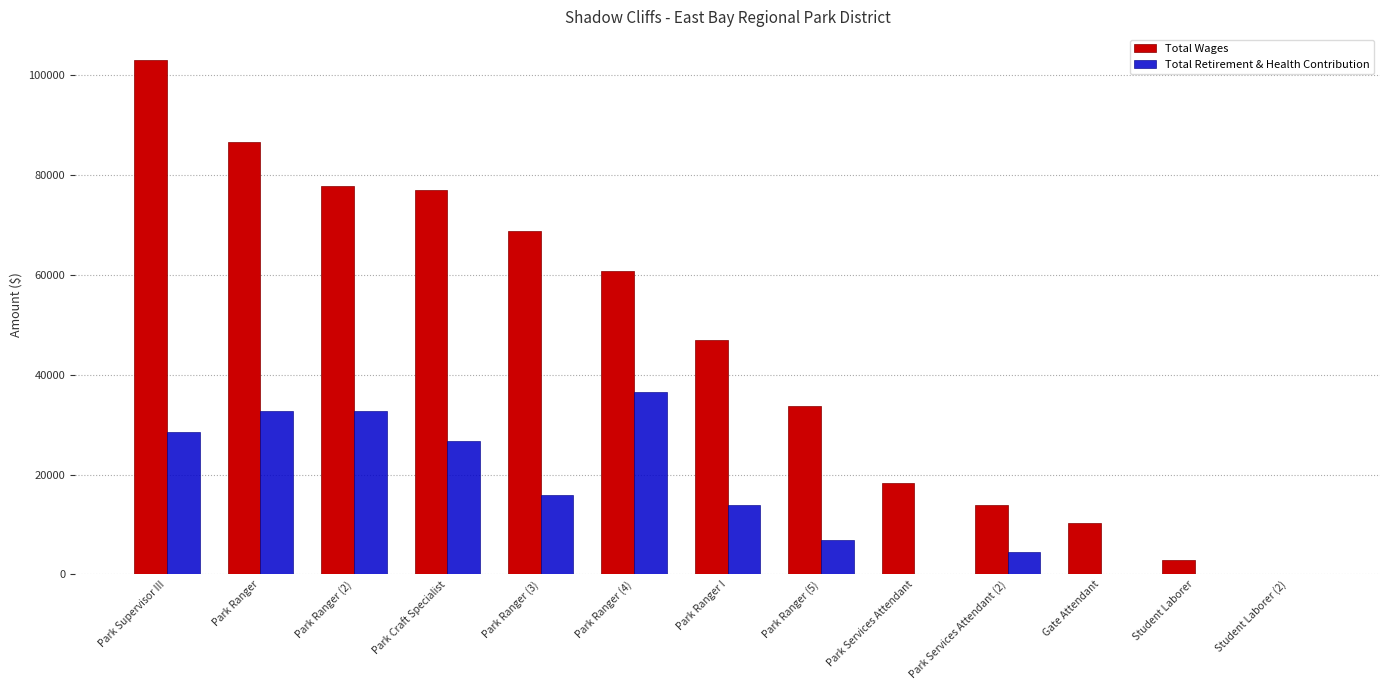

Is it true that Total Wages equals 38561 at Park Ranger (4)?

False